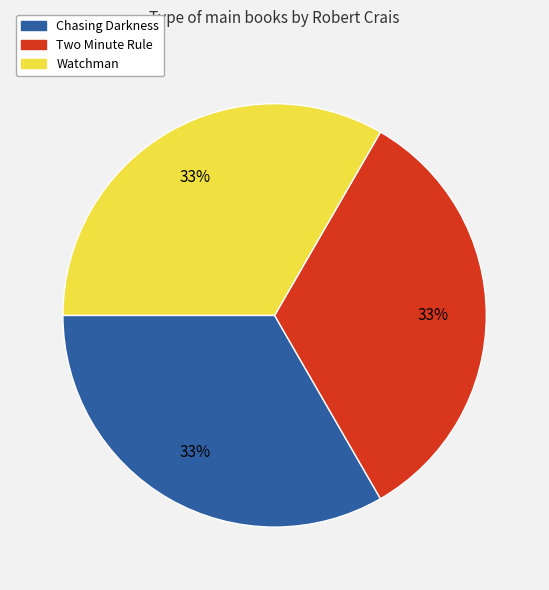

Approximately how many times larger is the value at Watchman compared to Chasing Darkness?

1.0